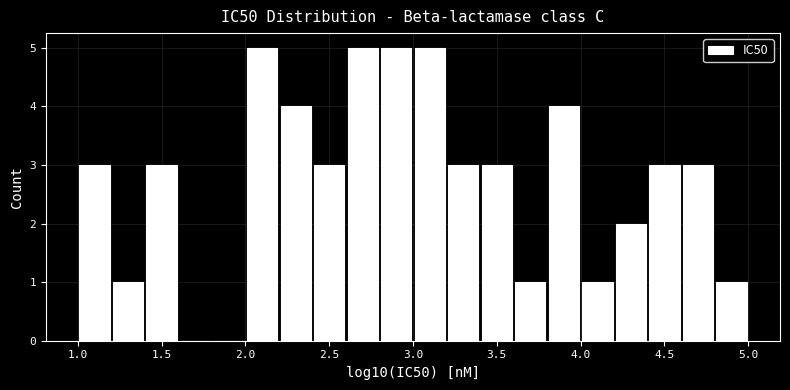

How tall is the bar that spans 1.4 to 1.6 on the x-axis? The values are not printed on the chart, so give them approximately, as read against the axis.

3